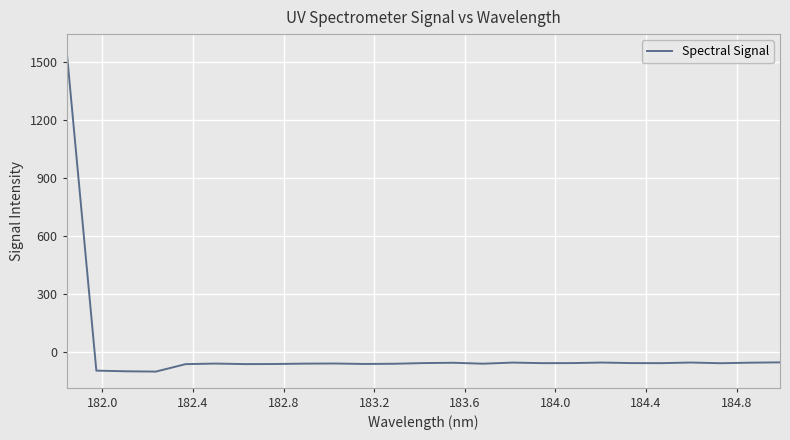

What is the greatest value displayed?

1559.6